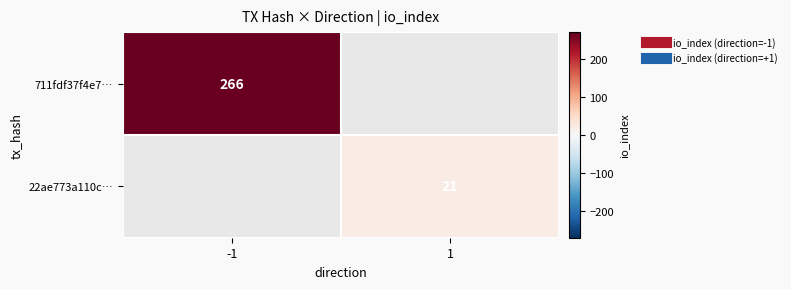

True or false: 711fdf37f4e7… has a value of 266.0 at -1.

True